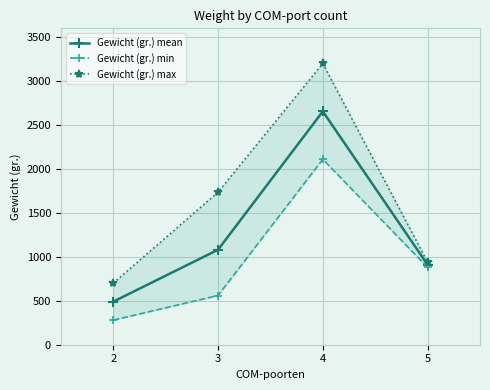

How many distinct data groups are displayed?

3